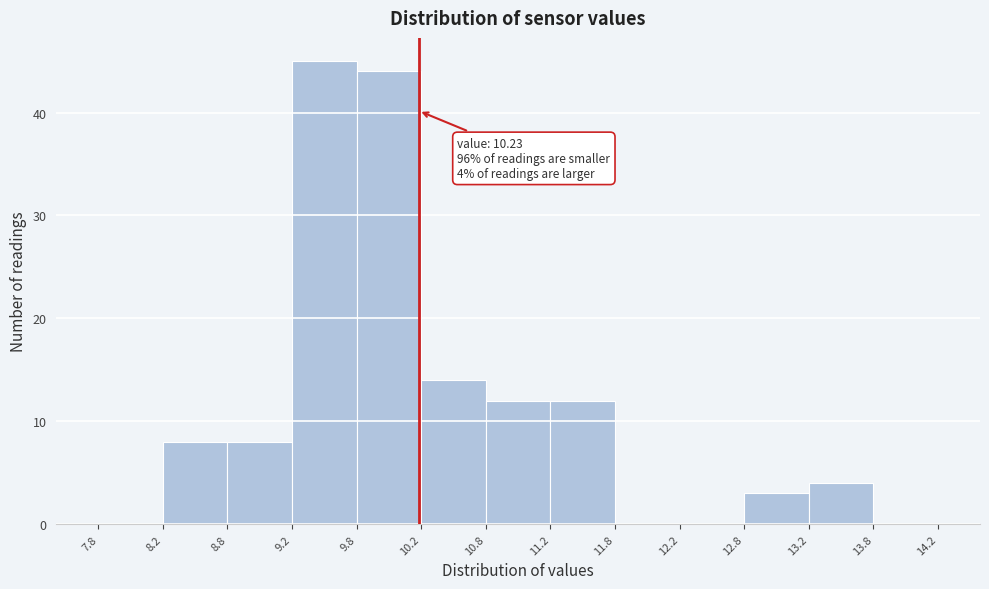

Over which range of the x-axis is the bar tallest?

9.2 to 9.8